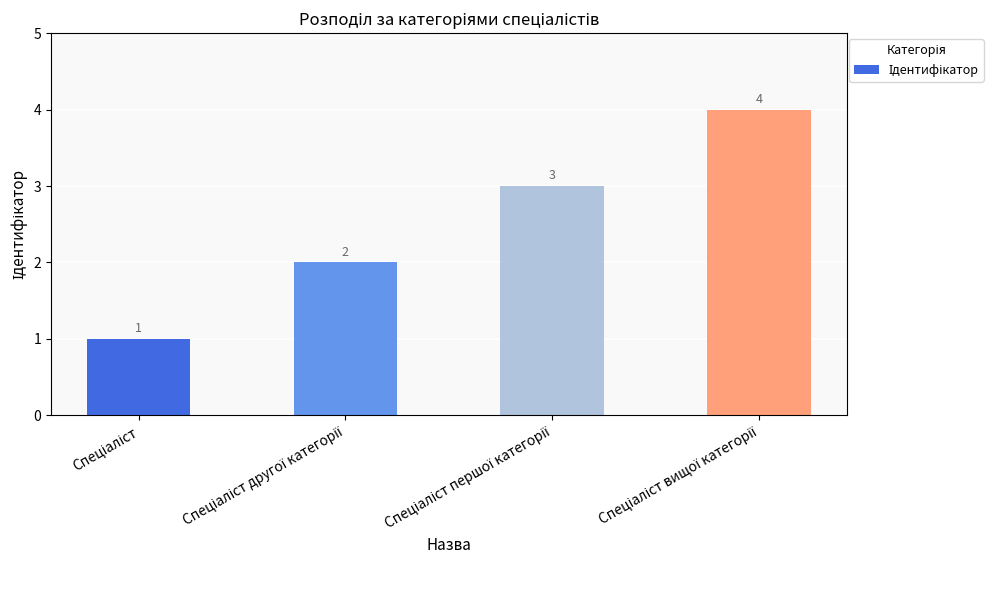

What is the sum of all values?

10